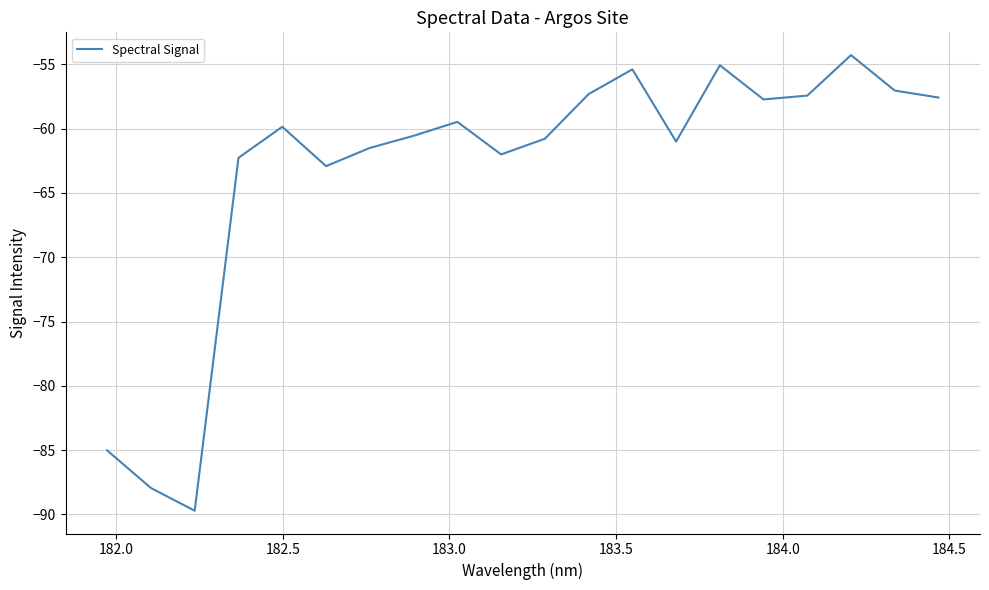

What is the sum of all values?

-1264.9